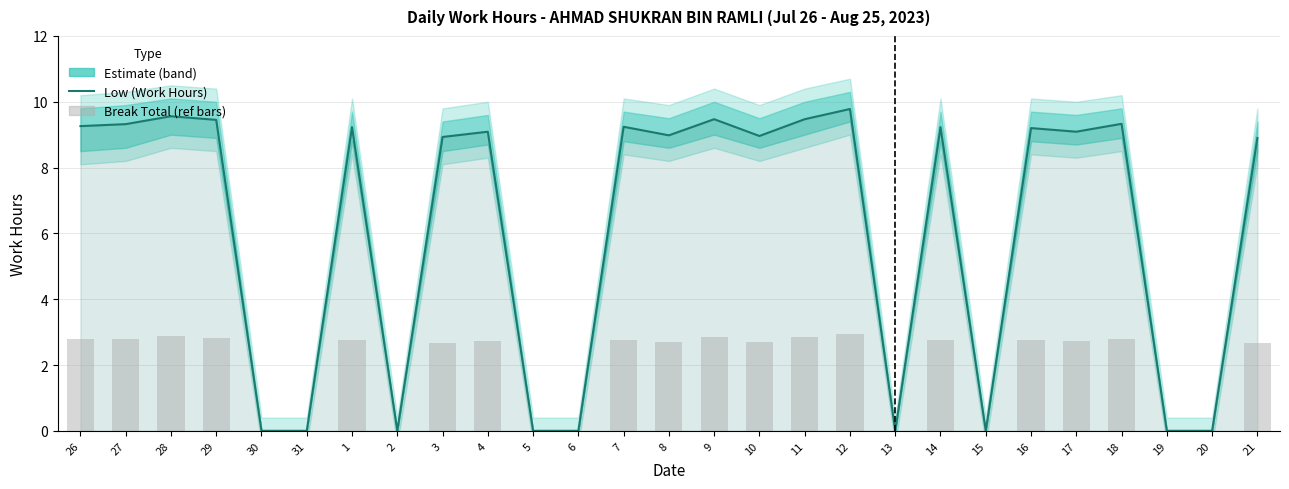

The value of Break Total (ref bars) at 31 is 1.0. True or false?

False